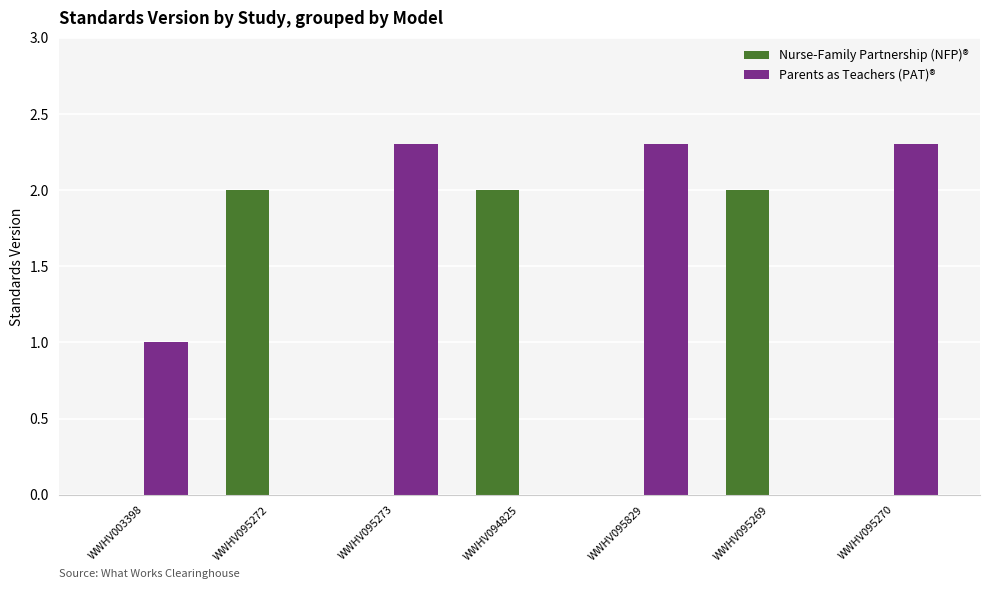

The Nurse-Family Partnership (NFP)® series shows 1.2 at WWHV003398. True or false?

False